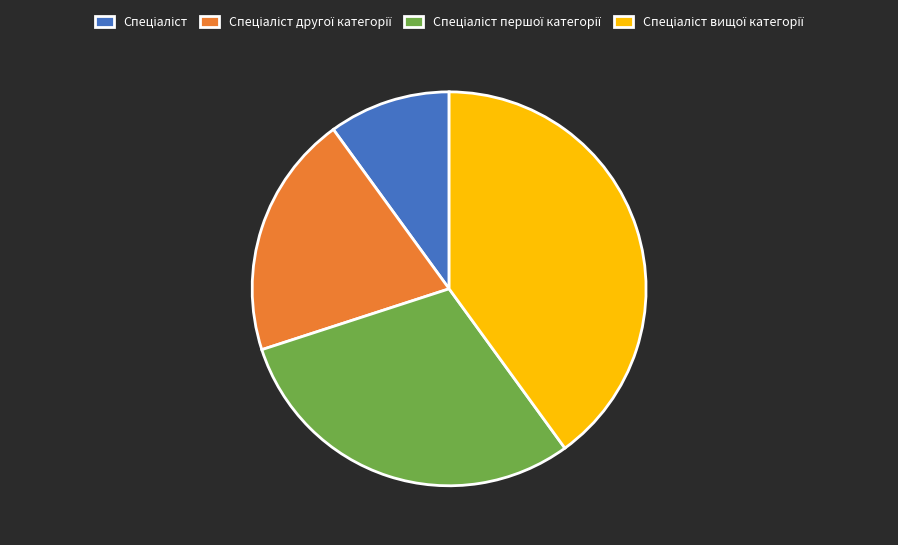

Is there any slice that represents more than half of the pie?

No